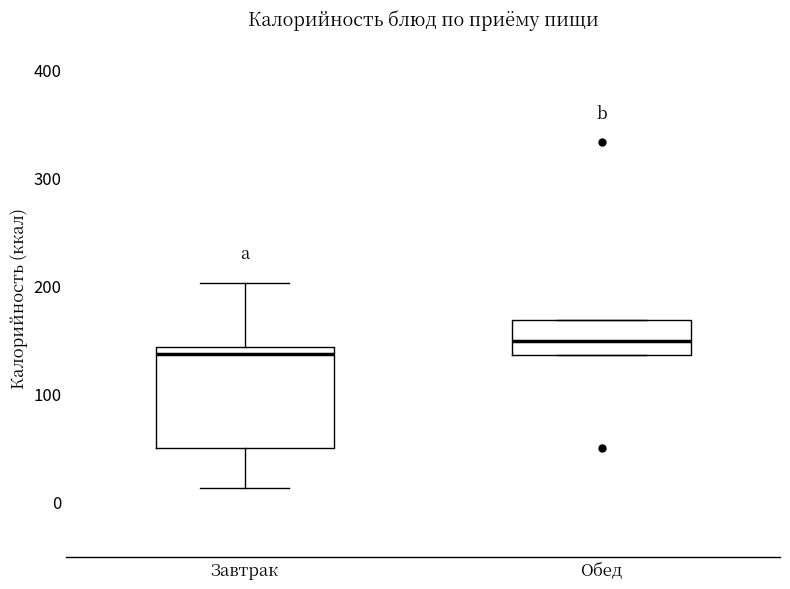

Where is the lower edge of the box for Завтрак on the y-axis? The values are not printed on the chart, so give them approximately, as read against the axis.

50